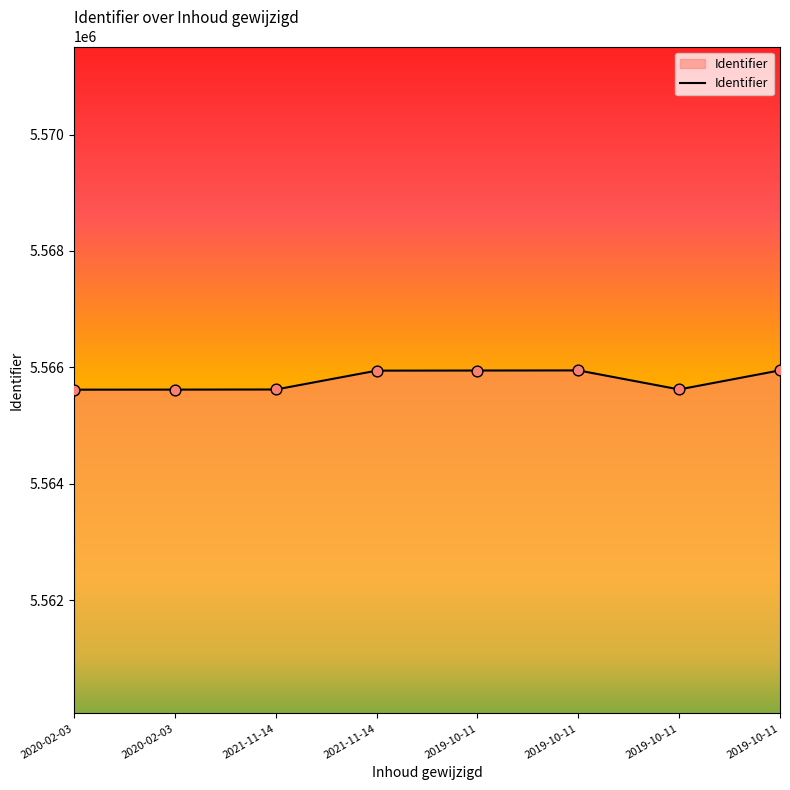

What is the change in value from 2020-02-03 to 2019-10-11?

+4